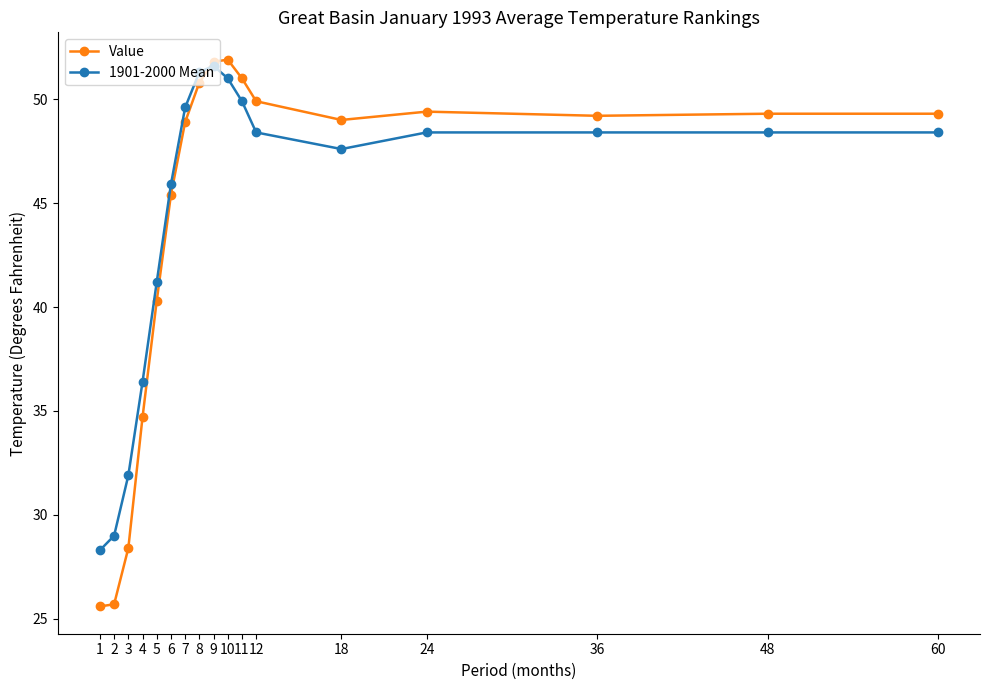

List the series in order of their overall mean, highest first.

1901-2000 Mean, Value